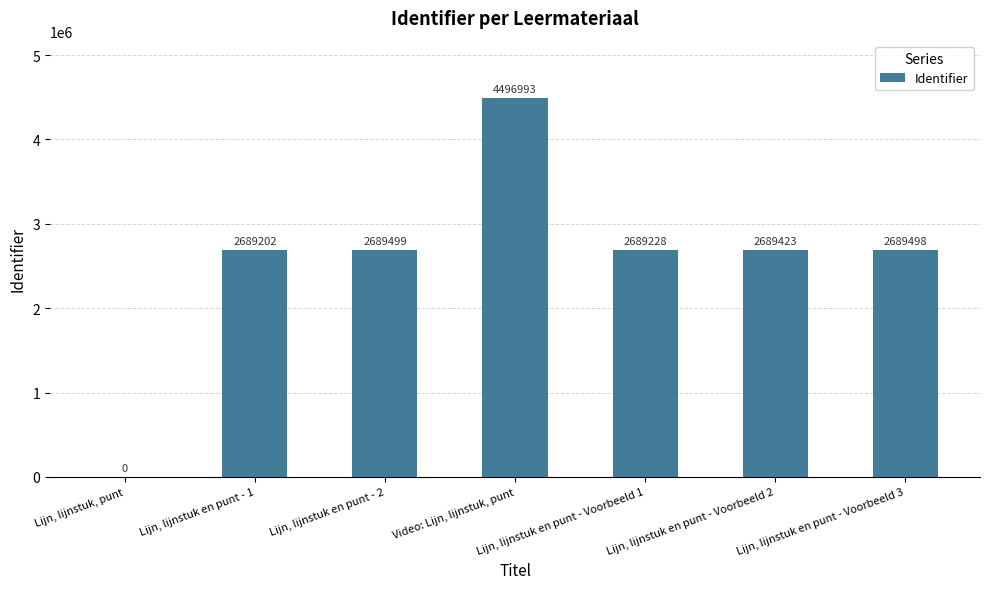

Reading left to right, list all the values displayed in this chart.

Lijn, lijnstuk, punt=0	Lijn, lijnstuk en punt - 1=2689202	Lijn, lijnstuk en punt - 2=2689499	Video: Lijn, lijnstuk, punt=4496993	Lijn, lijnstuk en punt - Voorbeeld 1=2689228	Lijn, lijnstuk en punt - Voorbeeld 2=2689423	Lijn, lijnstuk en punt - Voorbeeld 3=2689498